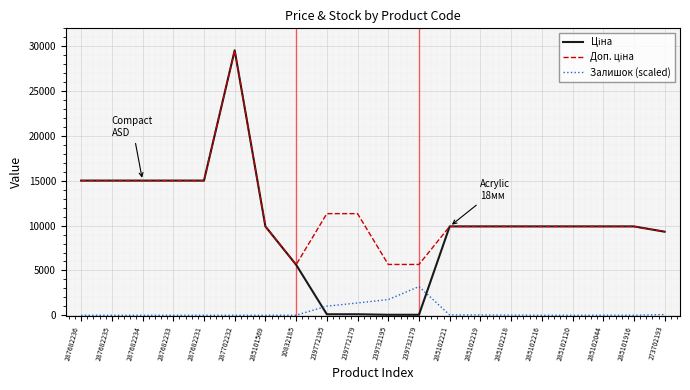

At which category is the sum across all series the highest?

287702232